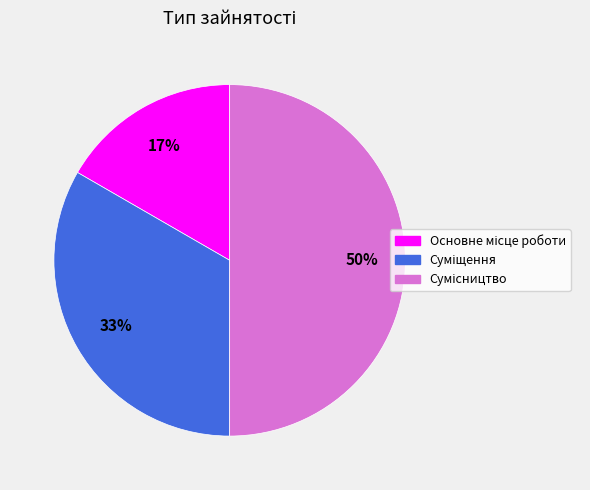

To the nearest percent, what is the average slice percentage?

33%